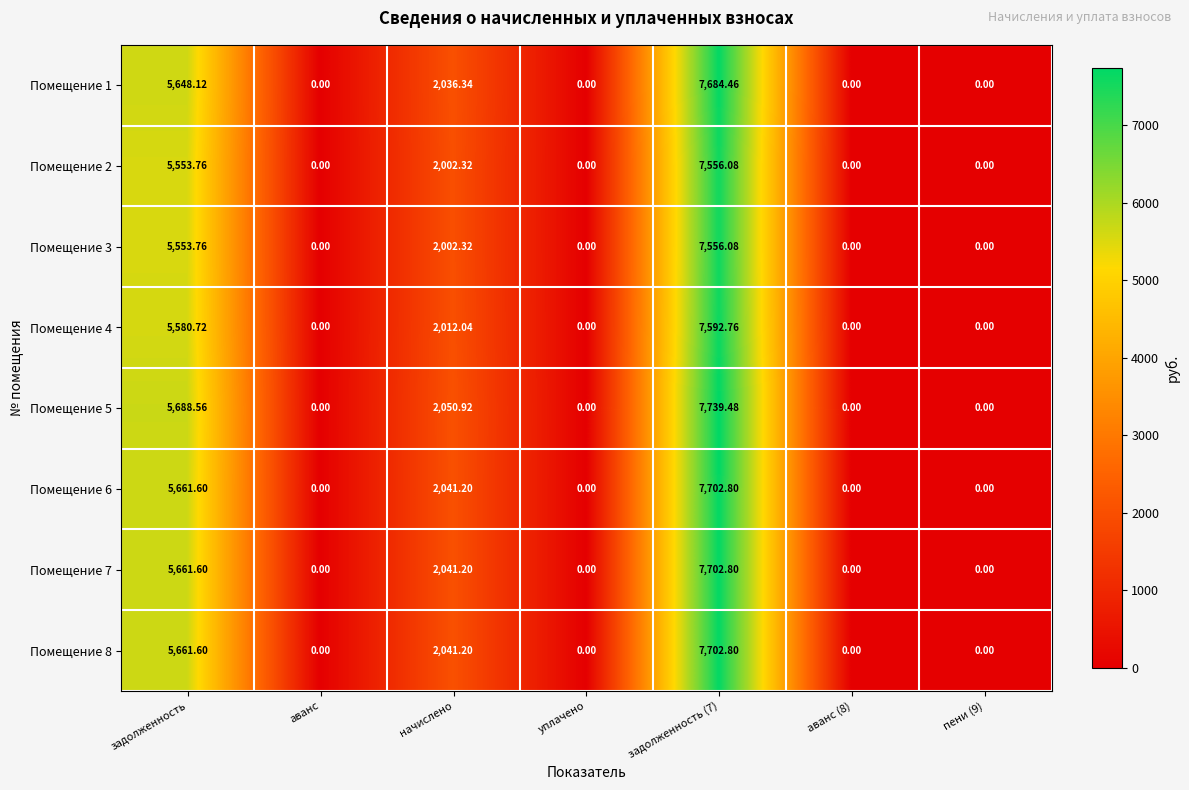

Is the value of Помещение 4 at пени (9) greater than the value of Помещение 3 at задолженность?

No